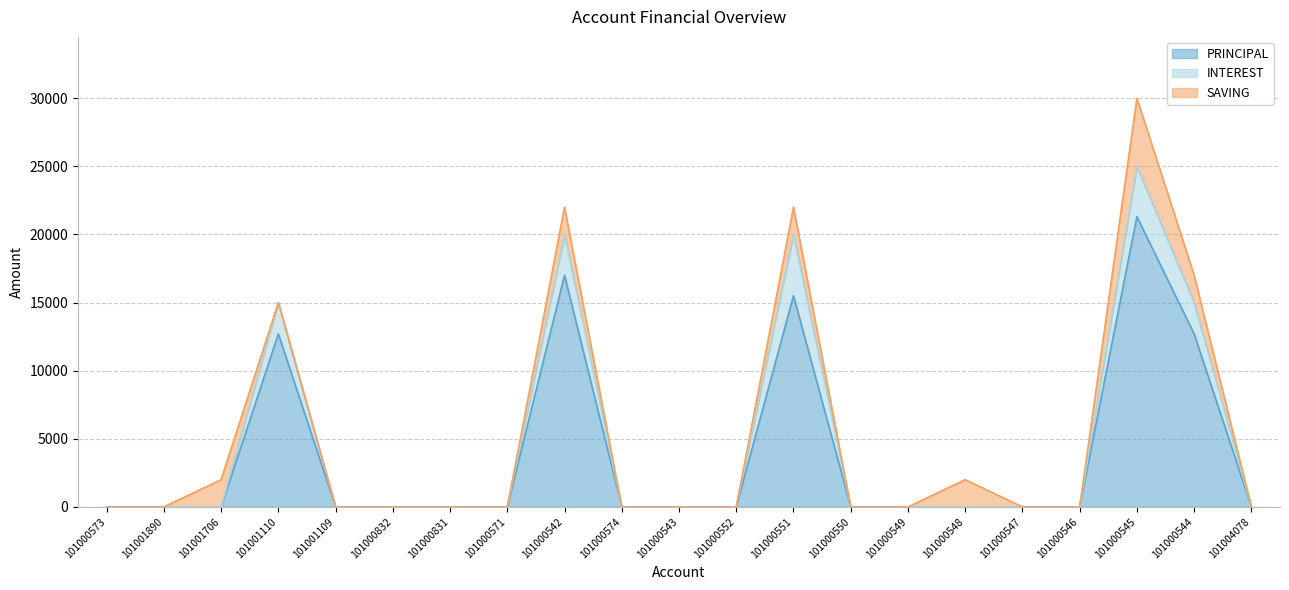

At which category is the sum across all series the highest?

101000545